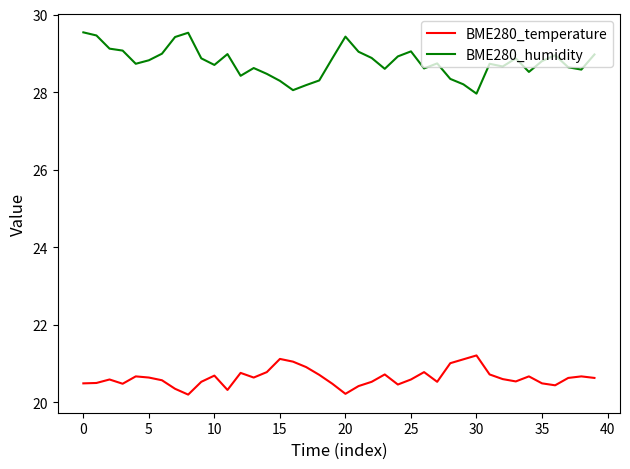

How many series are shown in this chart?

2